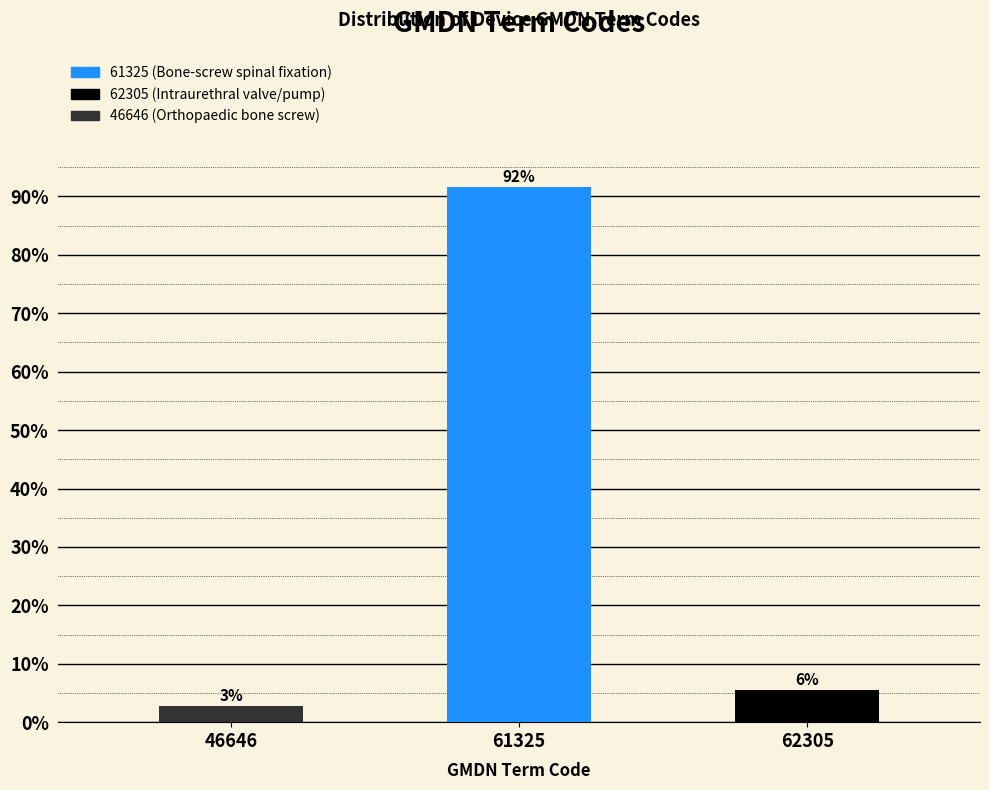

How many bars are there in total?

3